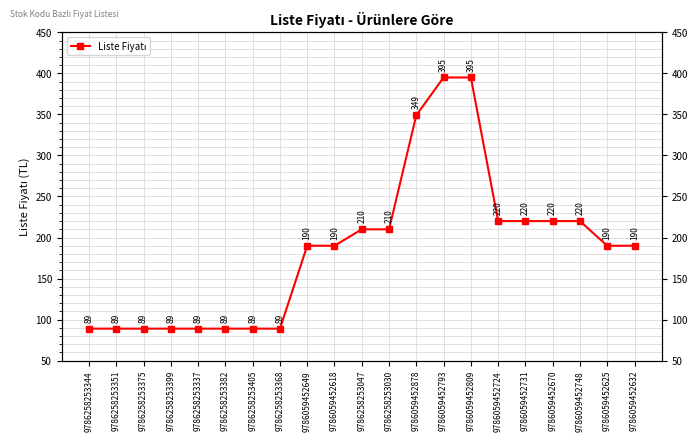

What is the label of the 19th point from the right?

9786258253375